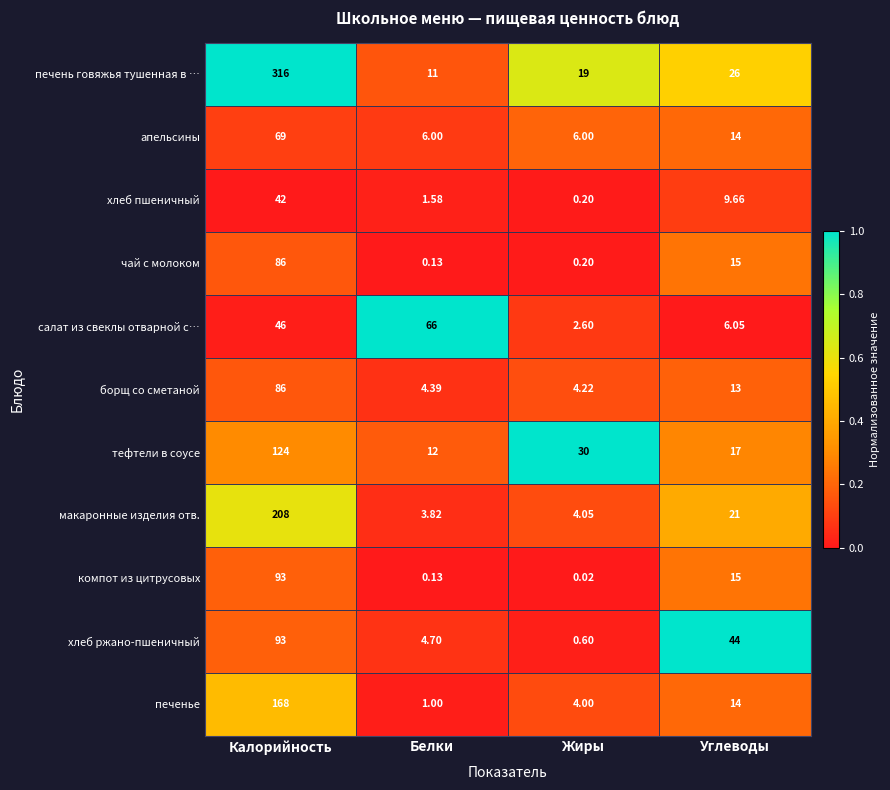

At how many categories does at least one series exceed 0?

4